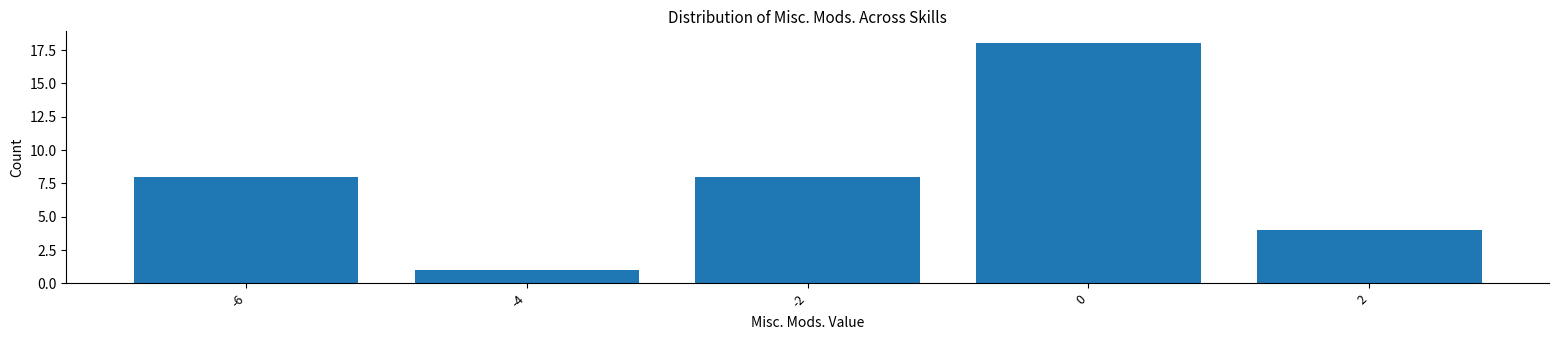

Reading left to right, list all the values displayed in this chart.

8	1	8	18	4